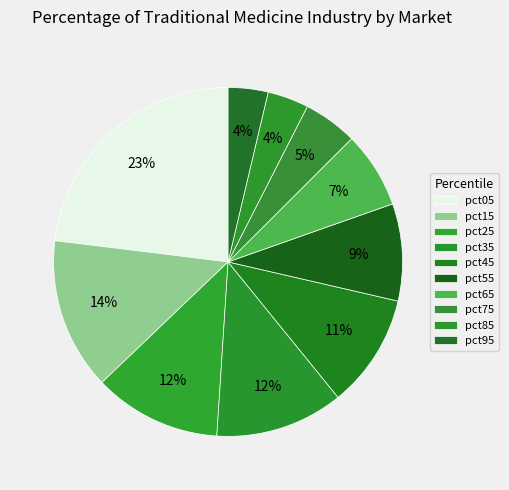

To the nearest percent, what portion does pct75 represent?

5%